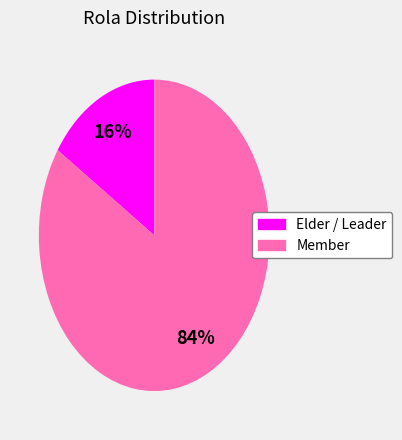

Do Member and Elder / Leader together represent more than half of the pie?

Yes